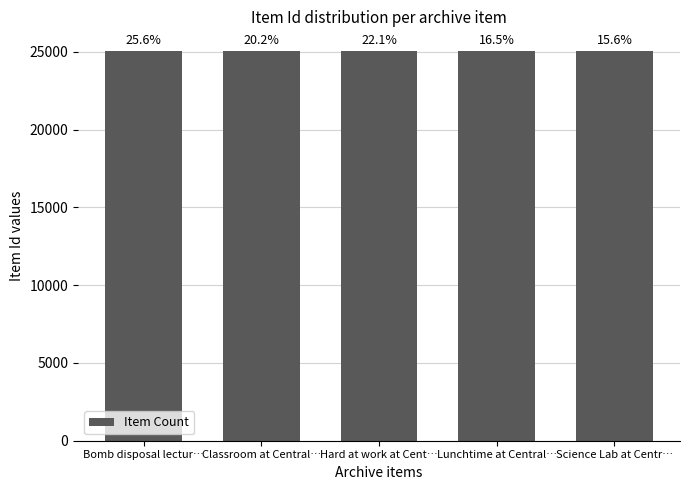

Does the chart contain any negative values?

No